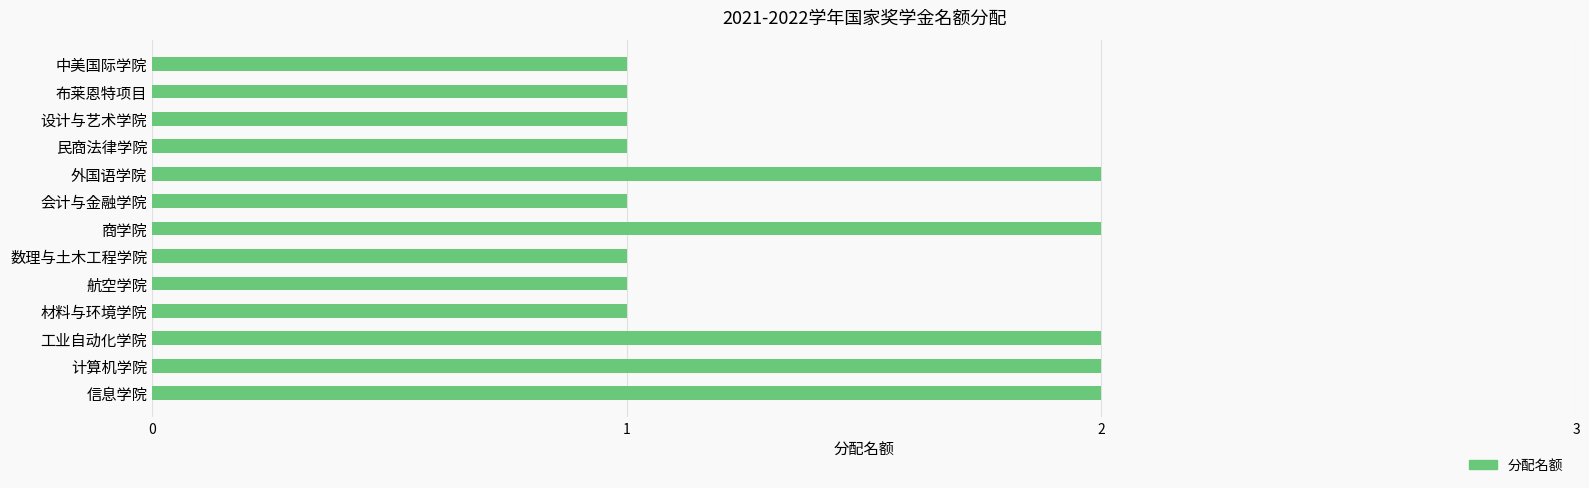

The value at 商学院 is 2. True or false?

True